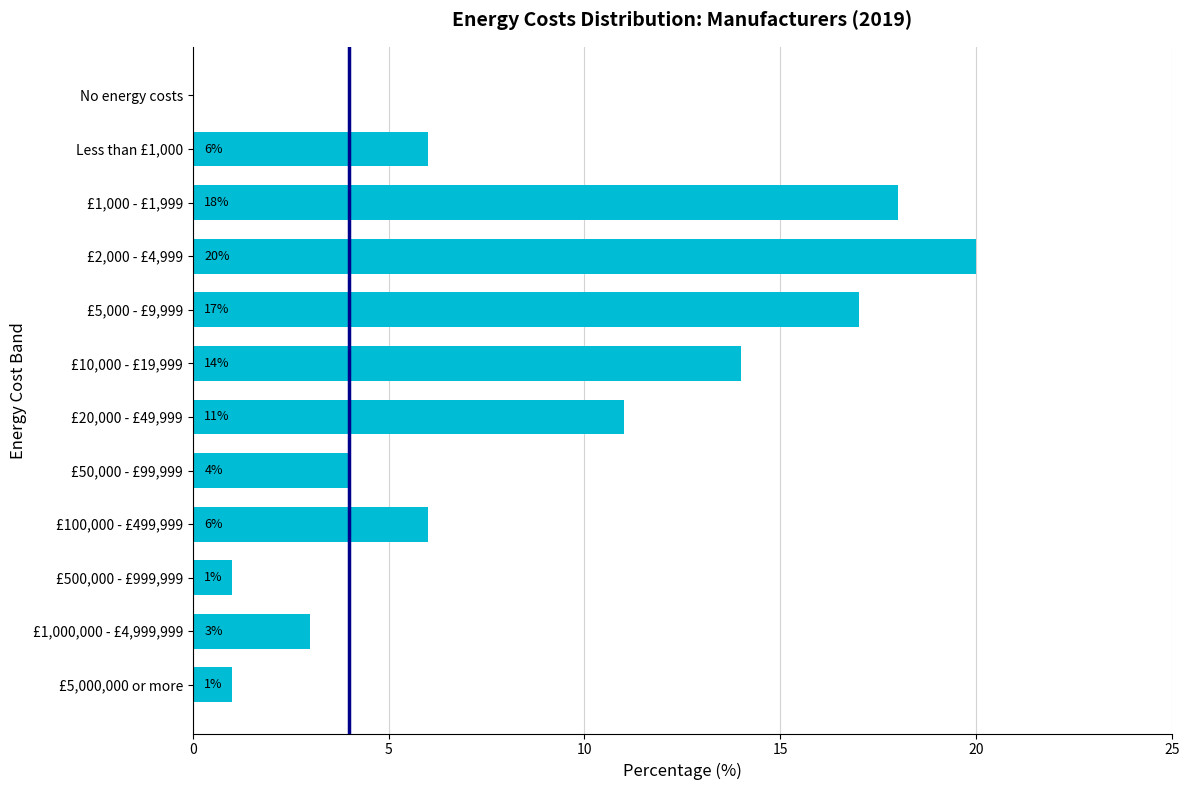

Reading top to bottom, list all the values displayed in this chart.

No energy costs=0	Less than £1,000=6	£1,000 - £1,999=18	£2,000 - £4,999=20	£5,000 - £9,999=17	£10,000 - £19,999=14	£20,000 - £49,999=11	£50,000 - £99,999=4	£100,000 - £499,999=6	£500,000 - £999,999=1	£1,000,000 - £4,999,999=3	£5,000,000 or more=1